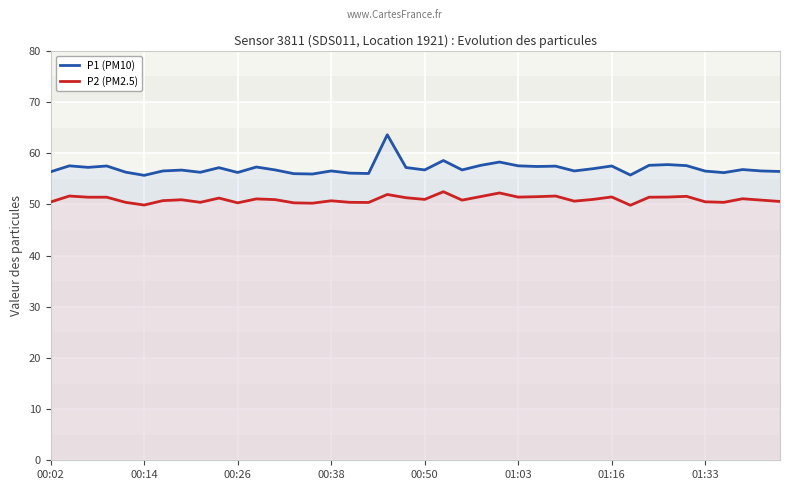

True or false: P1 (PM10) and P2 (PM2.5) cross at least once.

False